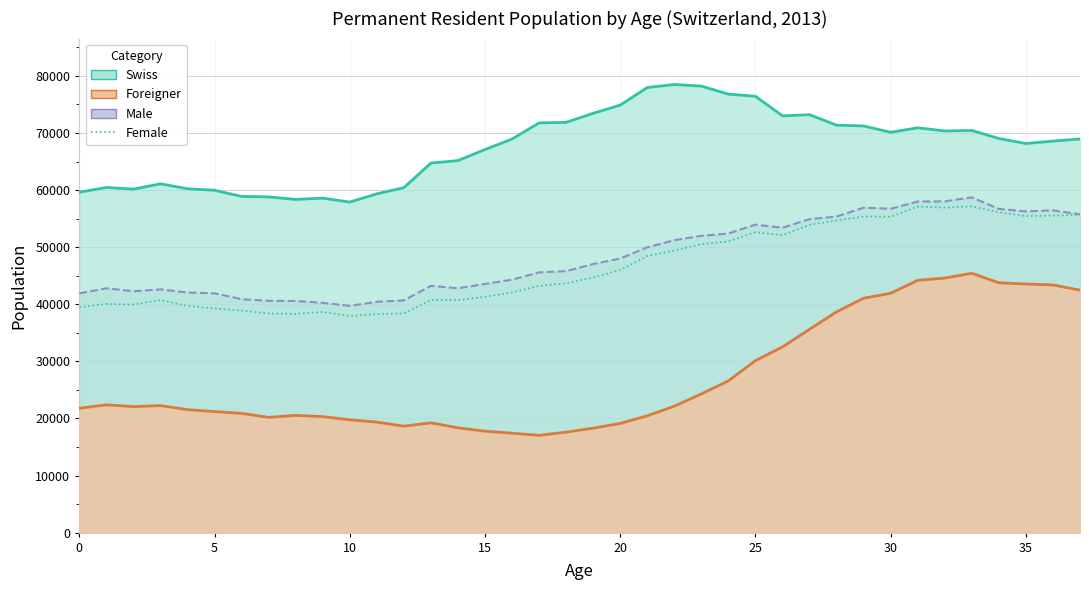

The value at 25 is 24931. True or false?

False